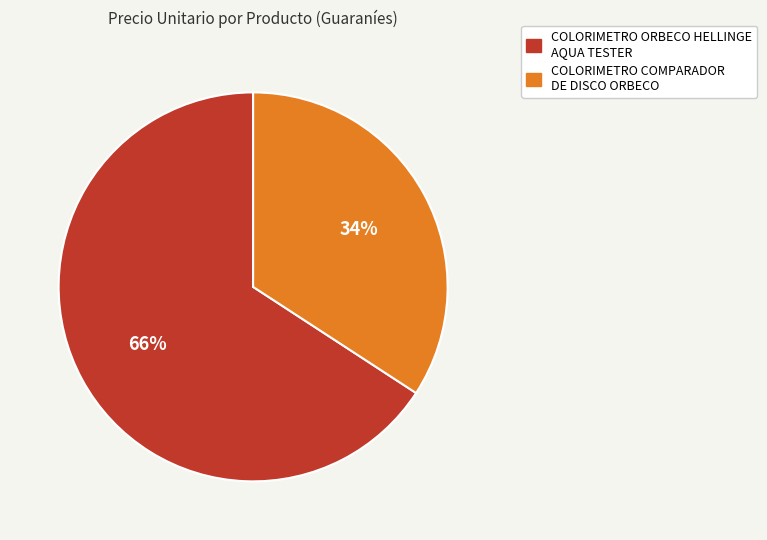

Is it true that COLORIMETRO COMPARADOR DE DISCO ORBECO is 19% of the pie?

False